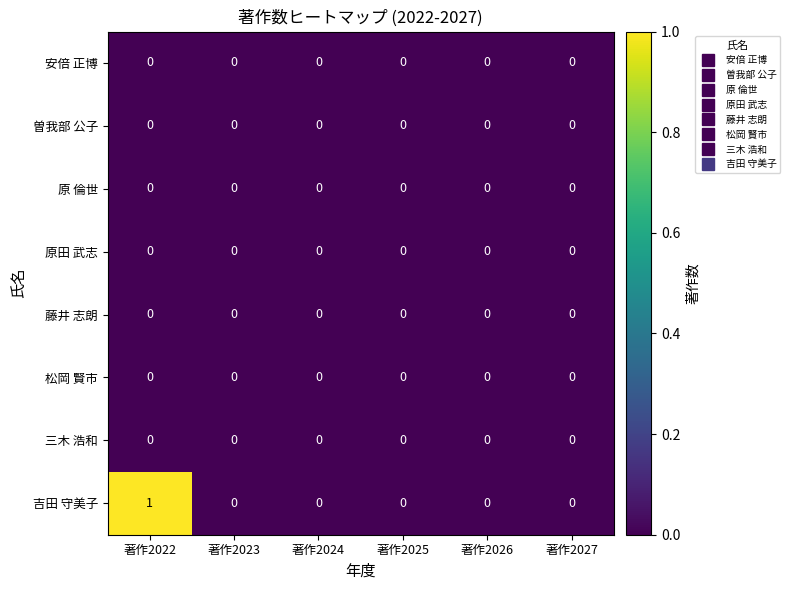

How many categories are shown in the chart?

6